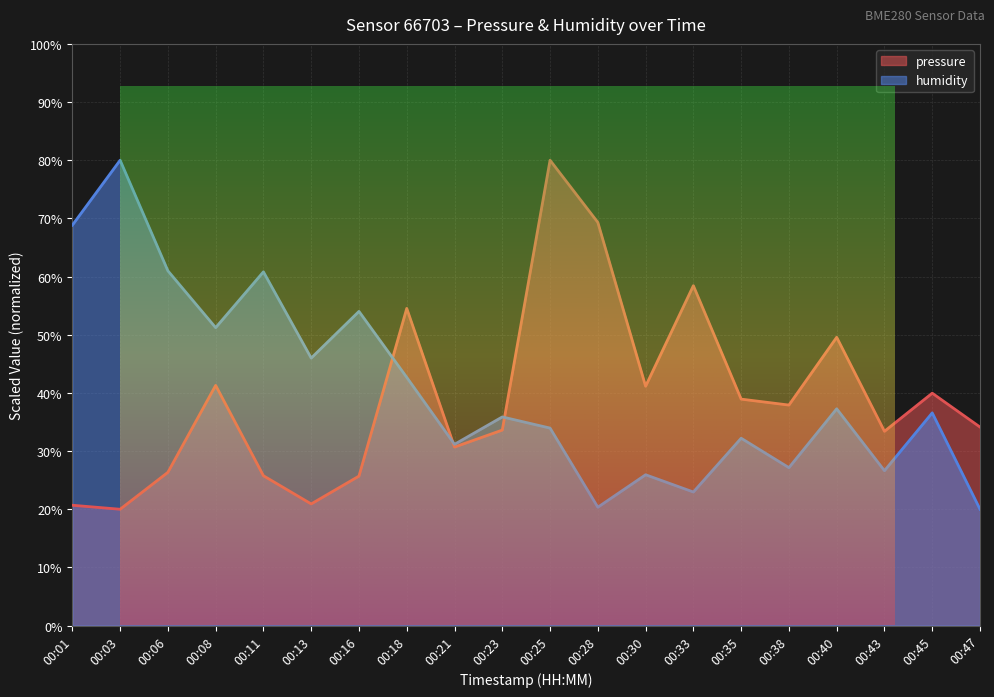

At 00:08, list the series in order from largest to smallest.

humidity, pressure